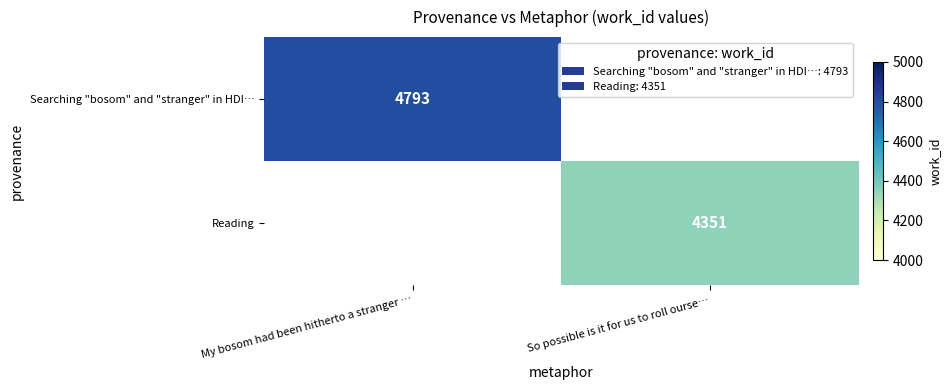

Is it true that Reading equals 4351 at So possible is it for us to roll ourse…?

True